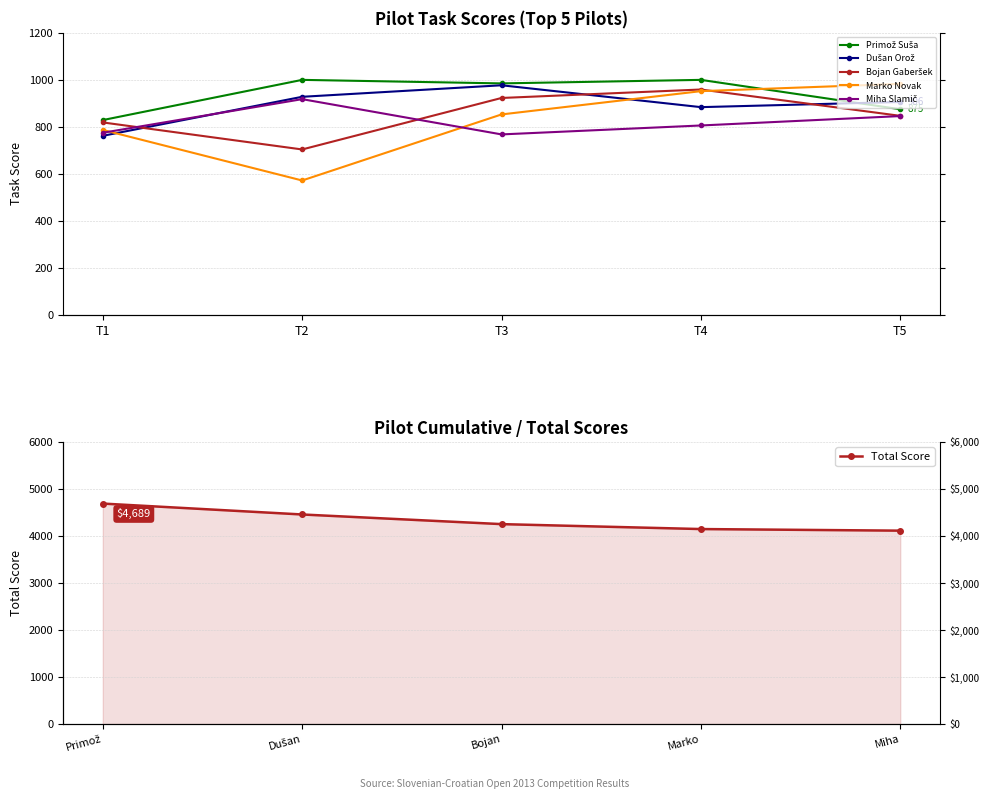

What is the average value of the Bojan Gaberšek series?

850